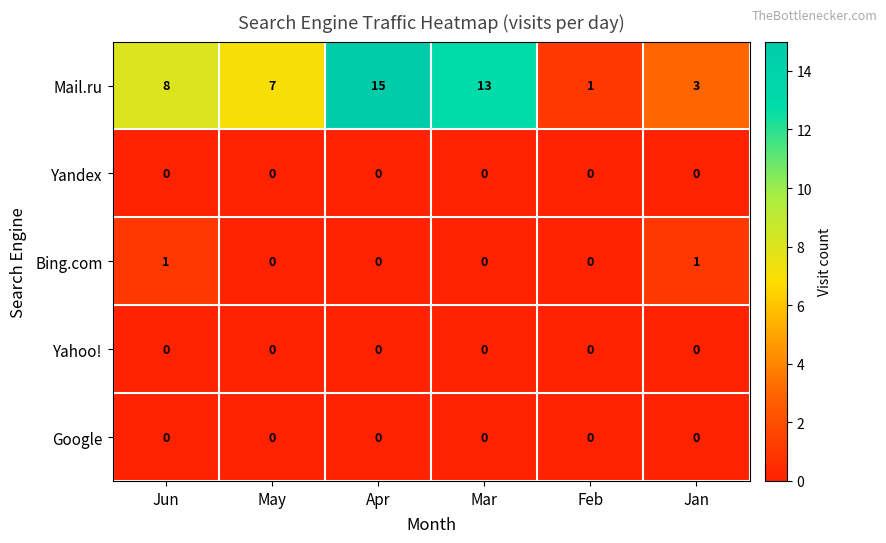

At which category does the chart reach its peak across all series?

Apr